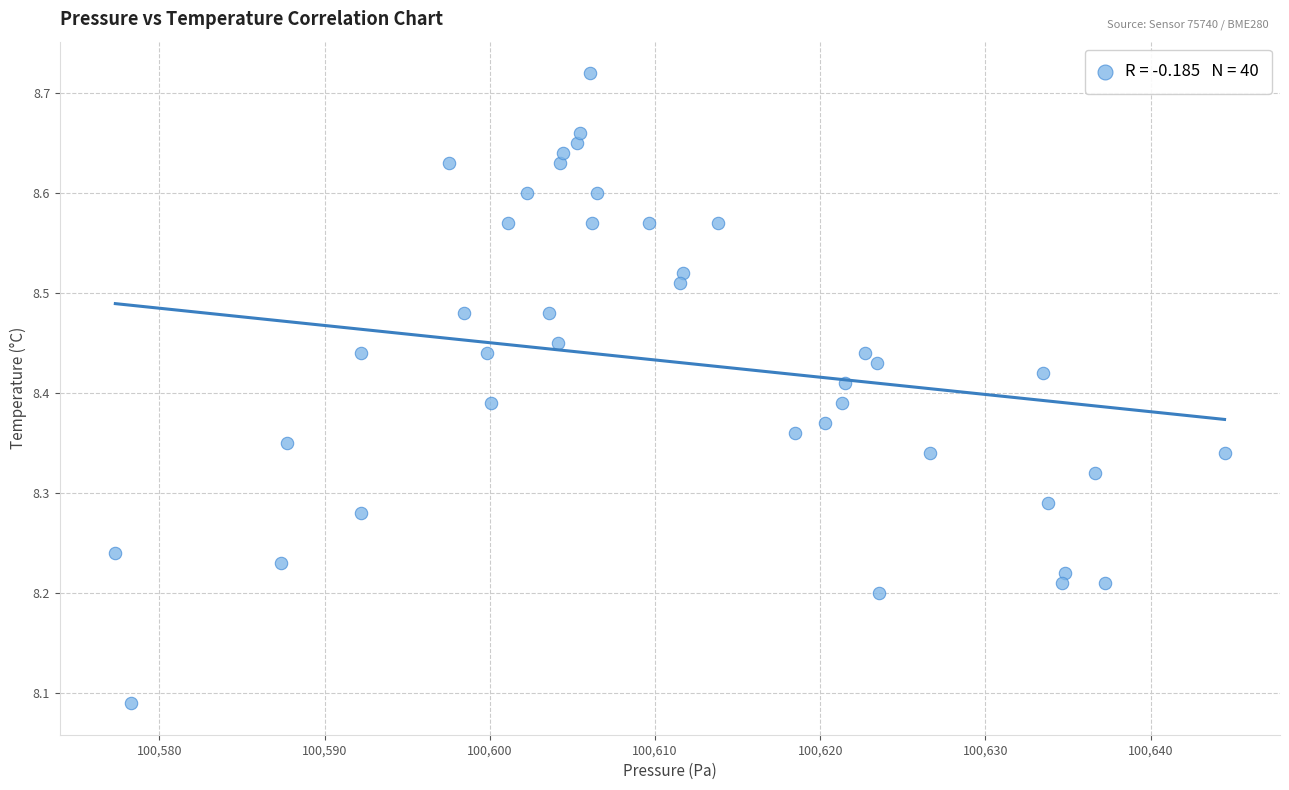

What is the range of Y values (max minus min)?

0.6